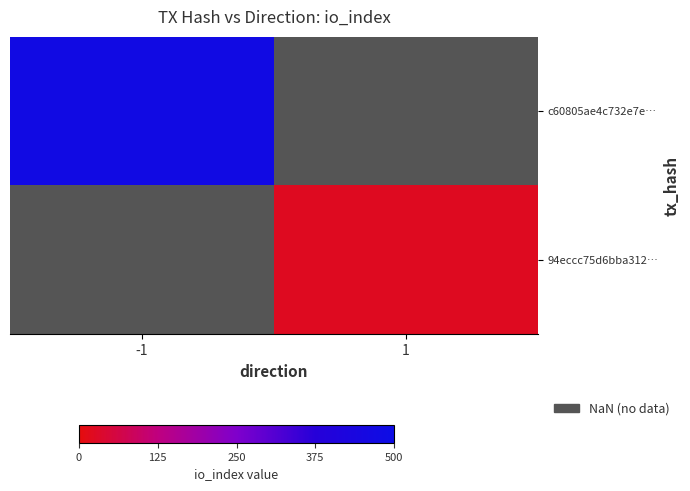

Count the number of data series in this chart.

2